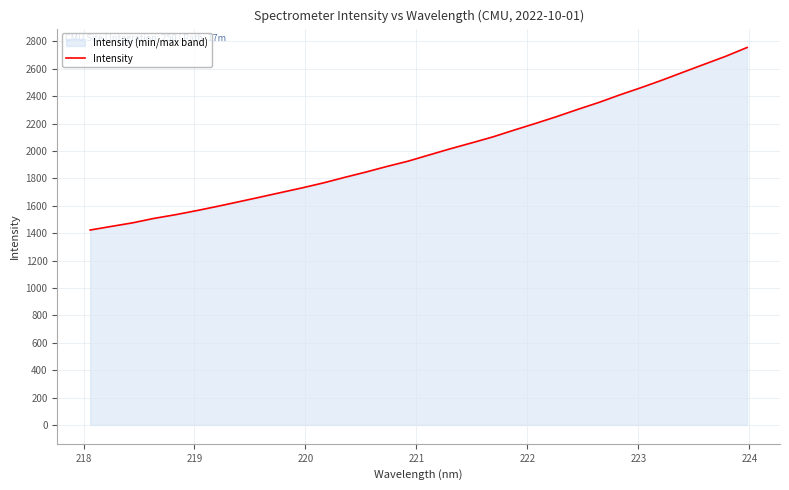

What is the greatest value displayed?

2755.0